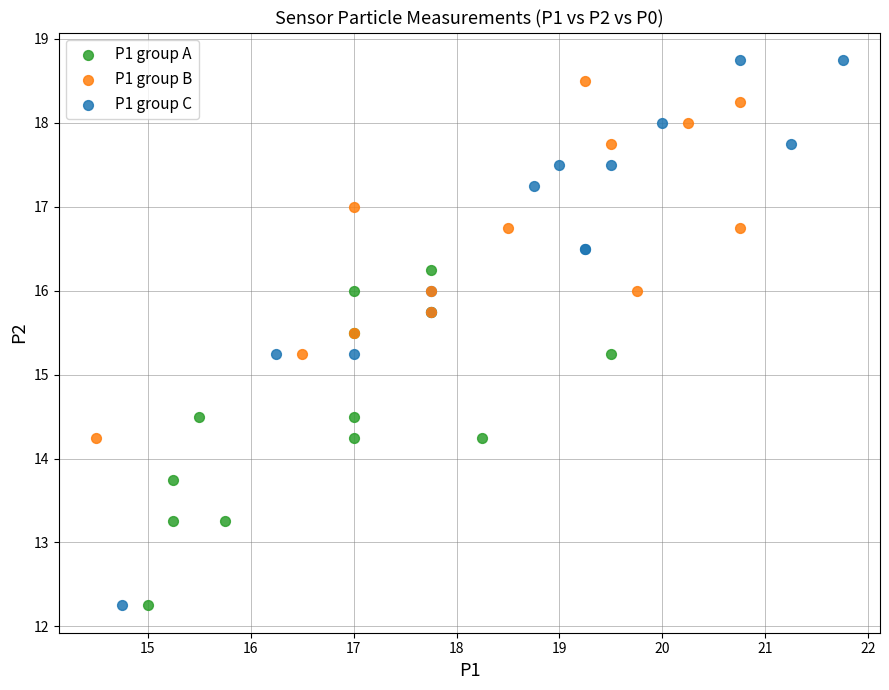

Which series has the widest spread of Y values?

P1 group C